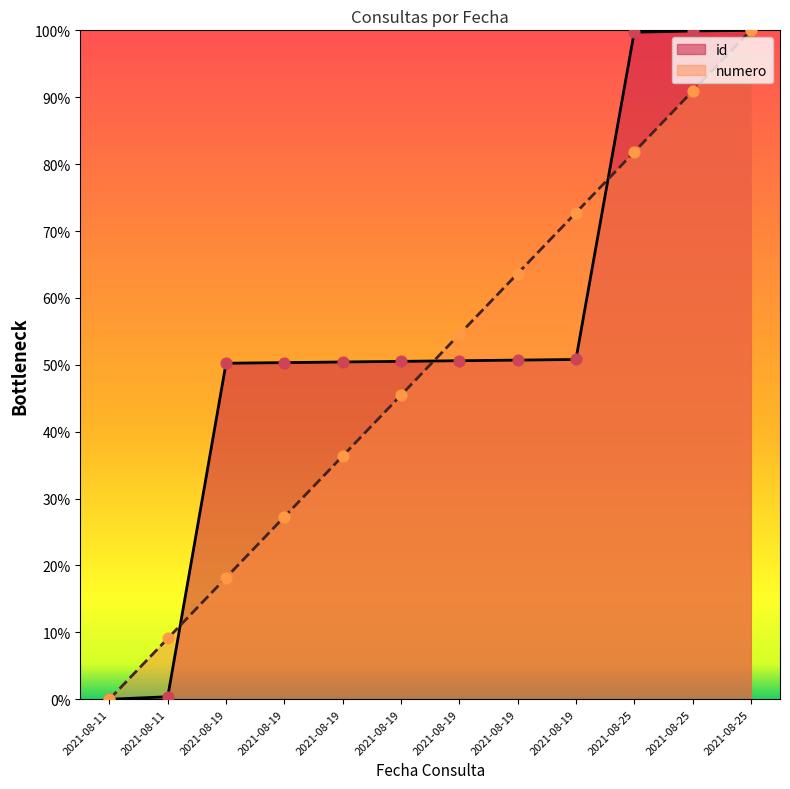

Which series has the largest total across all categories?

id